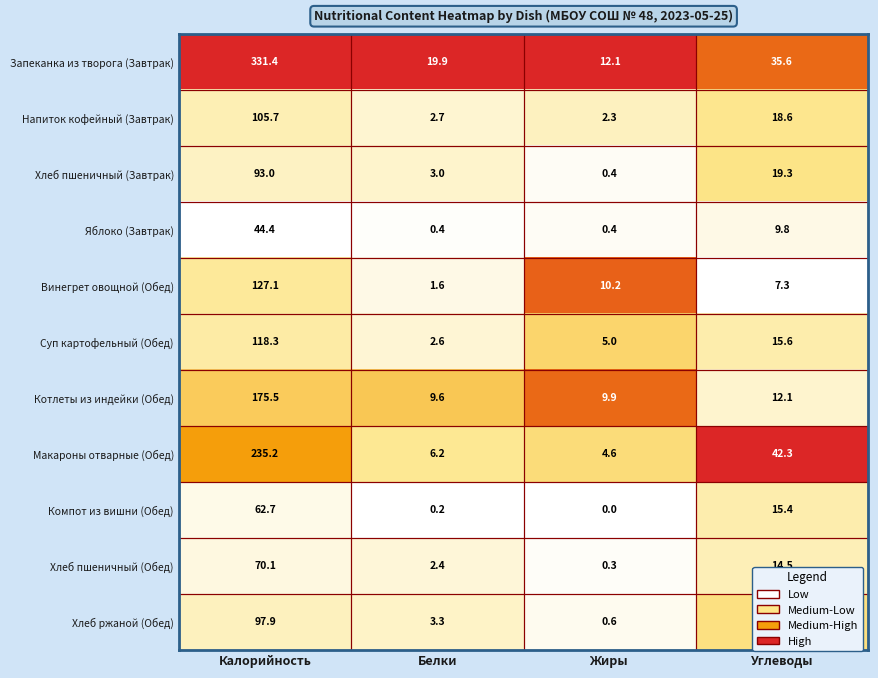

Rank the series by their maximum value, from highest to lowest.

Запеканка из творога (Завтрак), Макароны отварные (Обед), Котлеты из индейки (Обед), Винегрет овощной (Обед), Суп картофельный (Обед), Напиток кофейный (Завтрак), Хлеб ржаной (Обед), Хлеб пшеничный (Завтрак), Хлеб пшеничный (Обед), Компот из вишни (Обед), Яблоко (Завтрак)